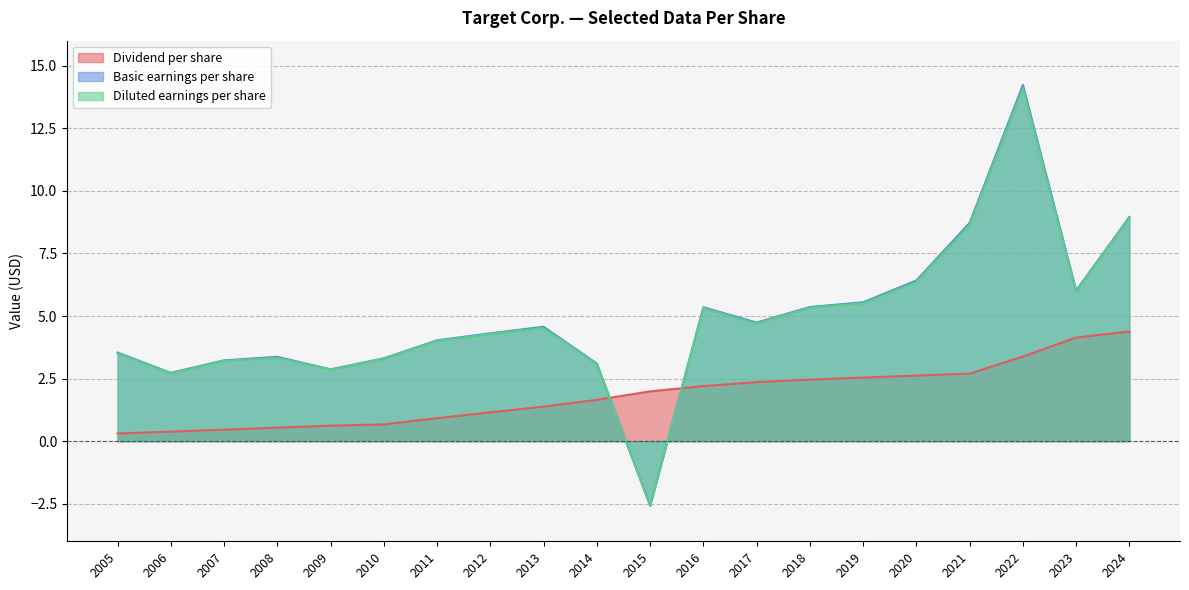

In Basic earnings per share, how many points are higher than both neighbors (excluding endpoints)?

4